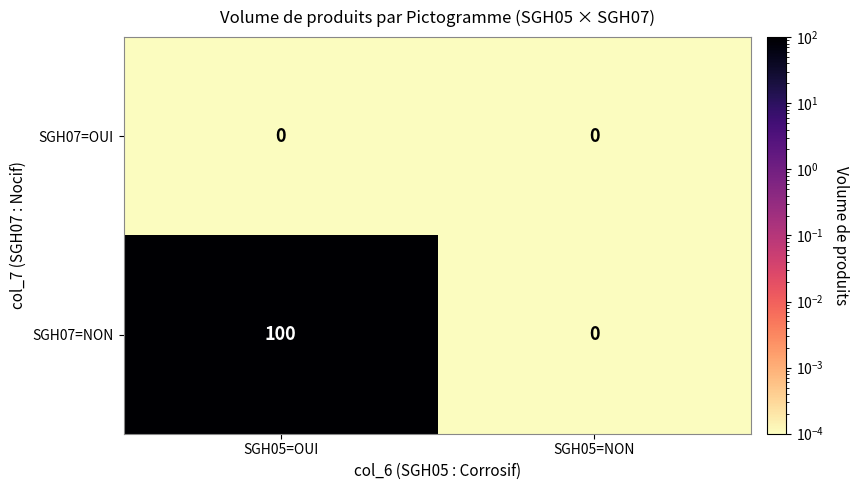

Between SGH05=OUI and SGH05=NON, which series saw the biggest shift?

SGH07=NON